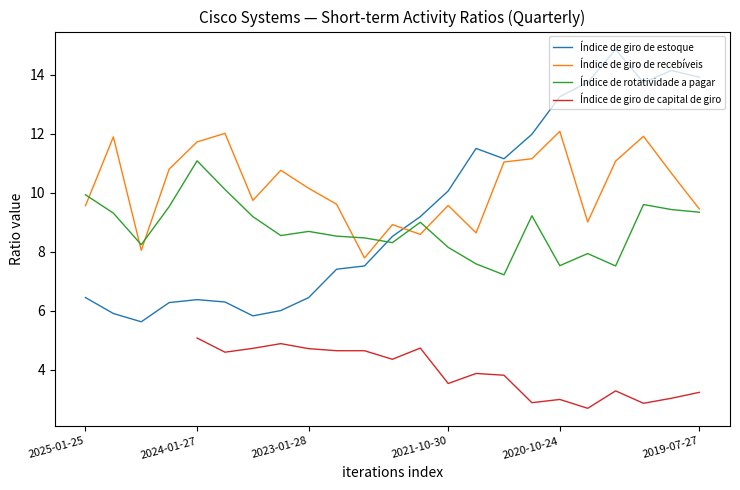

True or false: Índice de giro de recebíveis has more than 2 interior local peaks.

True